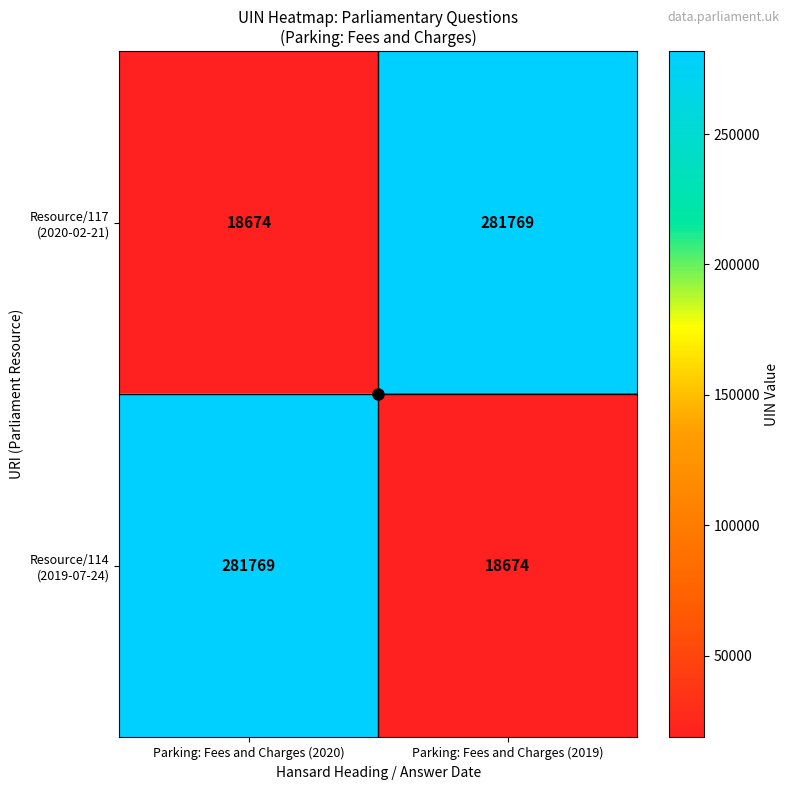

What is the greatest value displayed?

281769